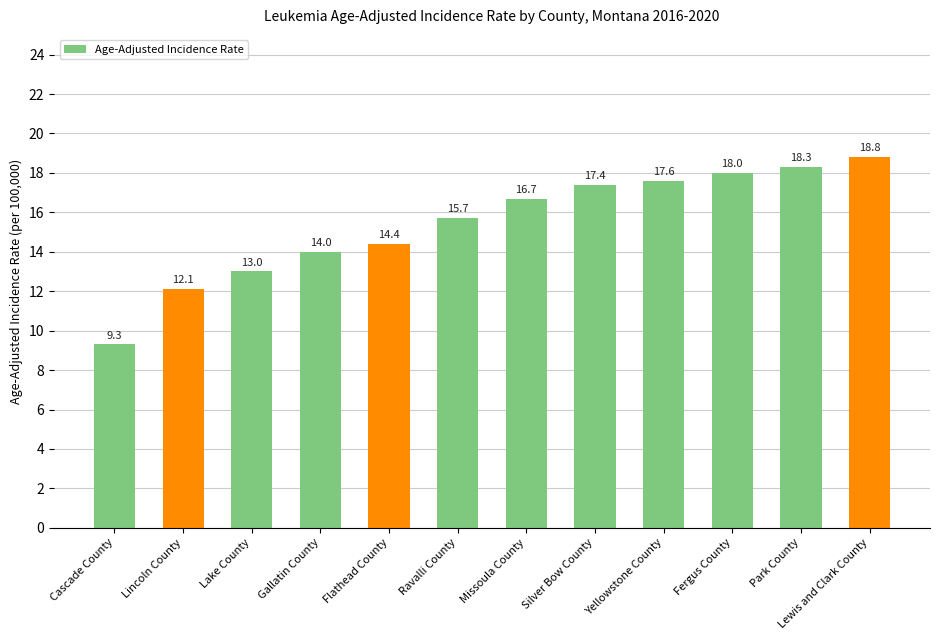

What is the difference between the second highest and second lowest values?

6.2